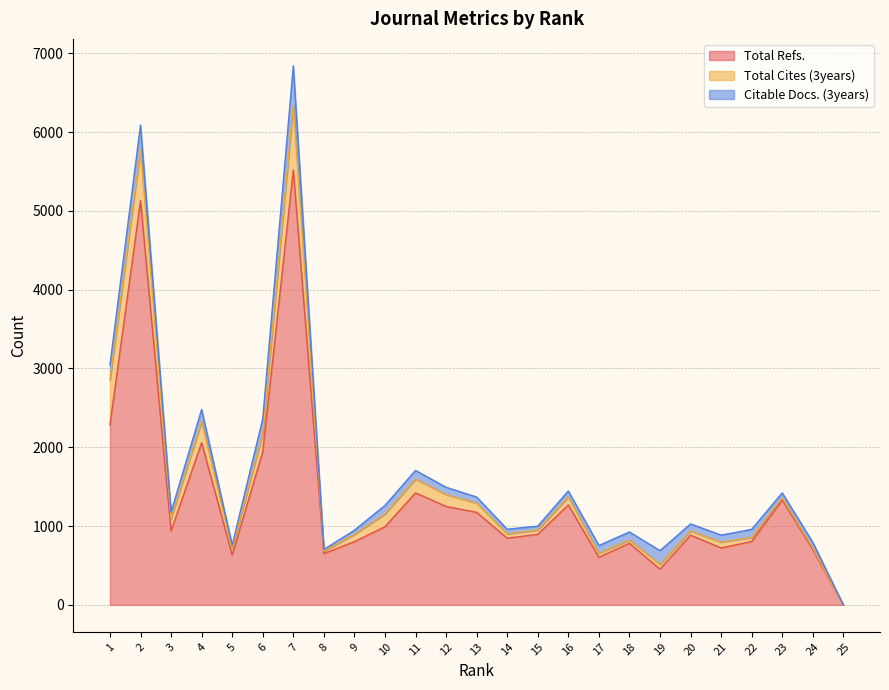

Is the value of Total Refs. at 24 greater than the value of Total Cites (3years) at 11?

Yes